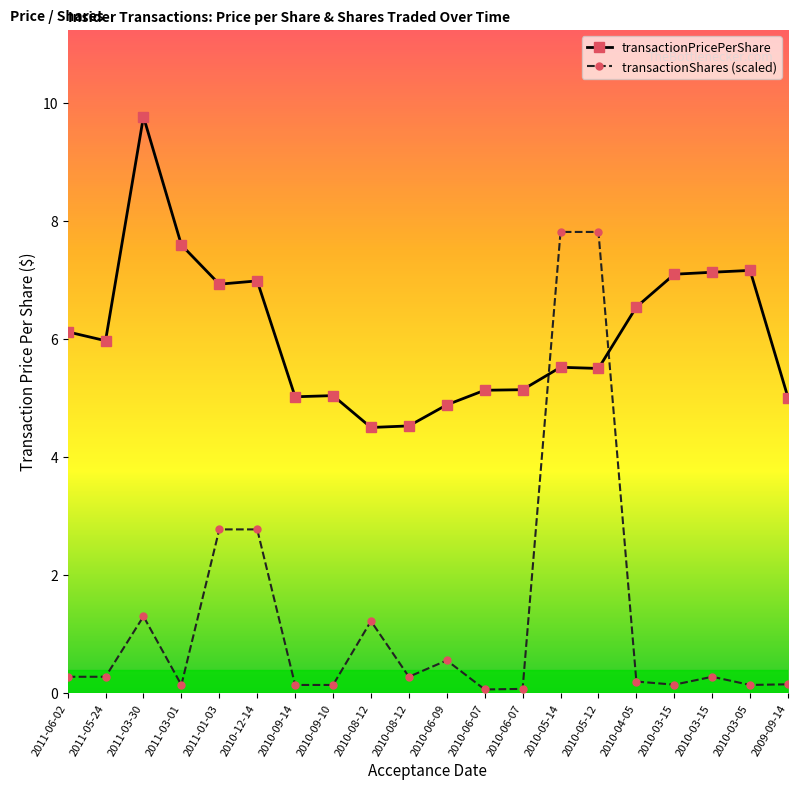

How many data points does each series have?

20